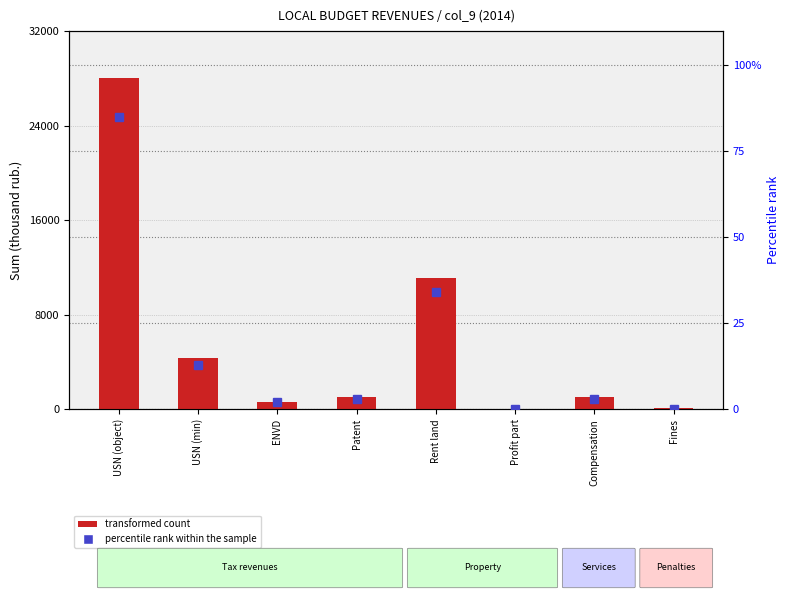

At which label does the data first exceed 1023?

USN (object)